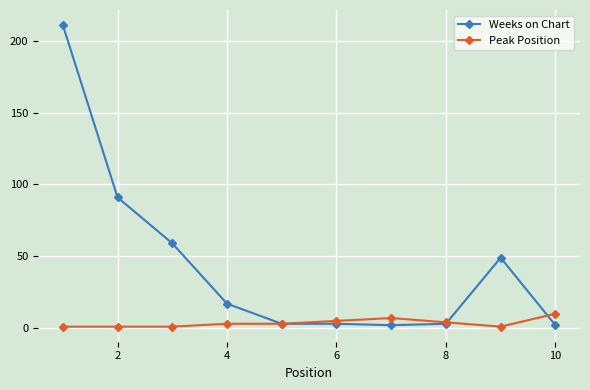

Is this an area chart (filled region under the line)?

No